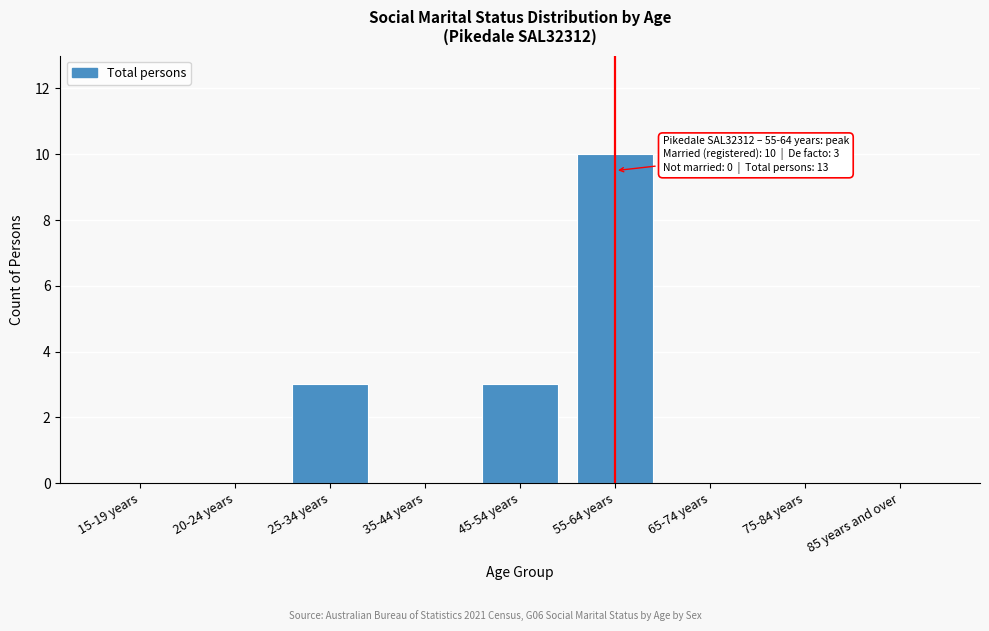

Reading right to left, what are all the values shown in this chart?

85 years and over=0	75-84 years=0	65-74 years=0	55-64 years=10	45-54 years=3	35-44 years=0	25-34 years=3	20-24 years=0	15-19 years=0